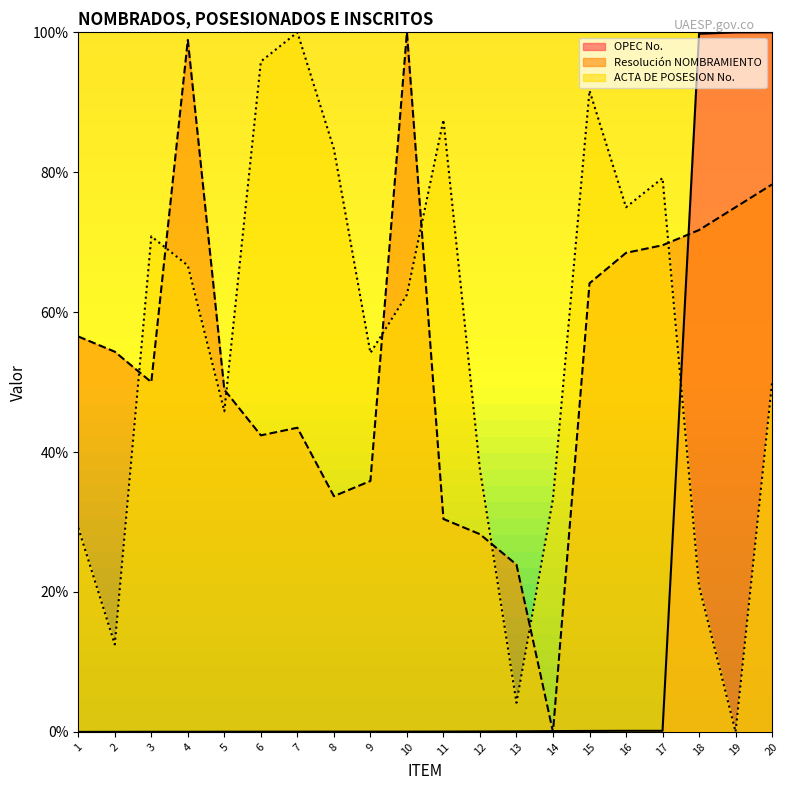

How many data points in ACTA DE POSESION No. are less than 62?

10